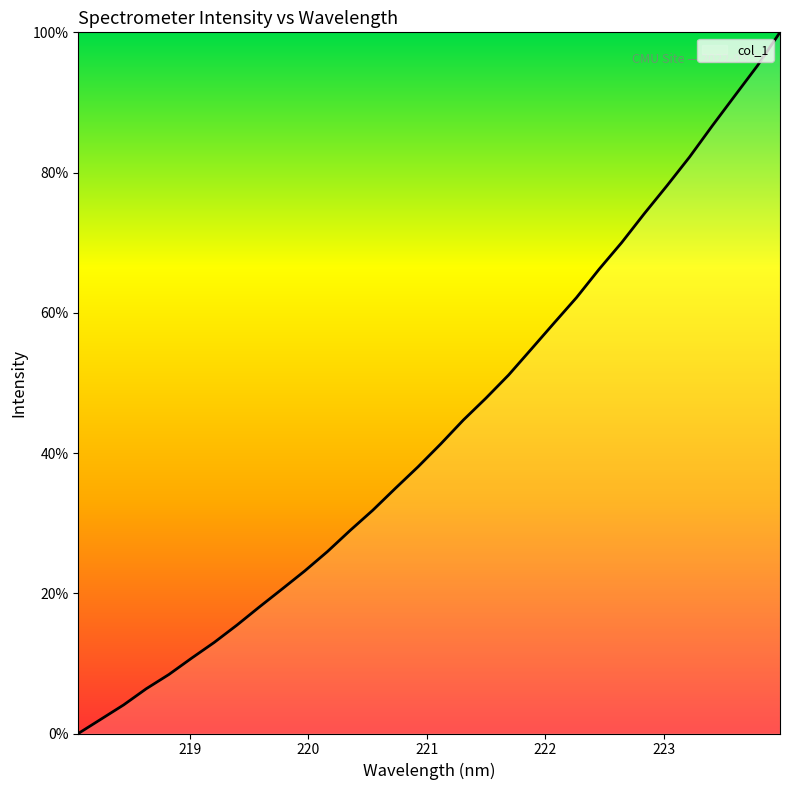

What is the average value?

43.3